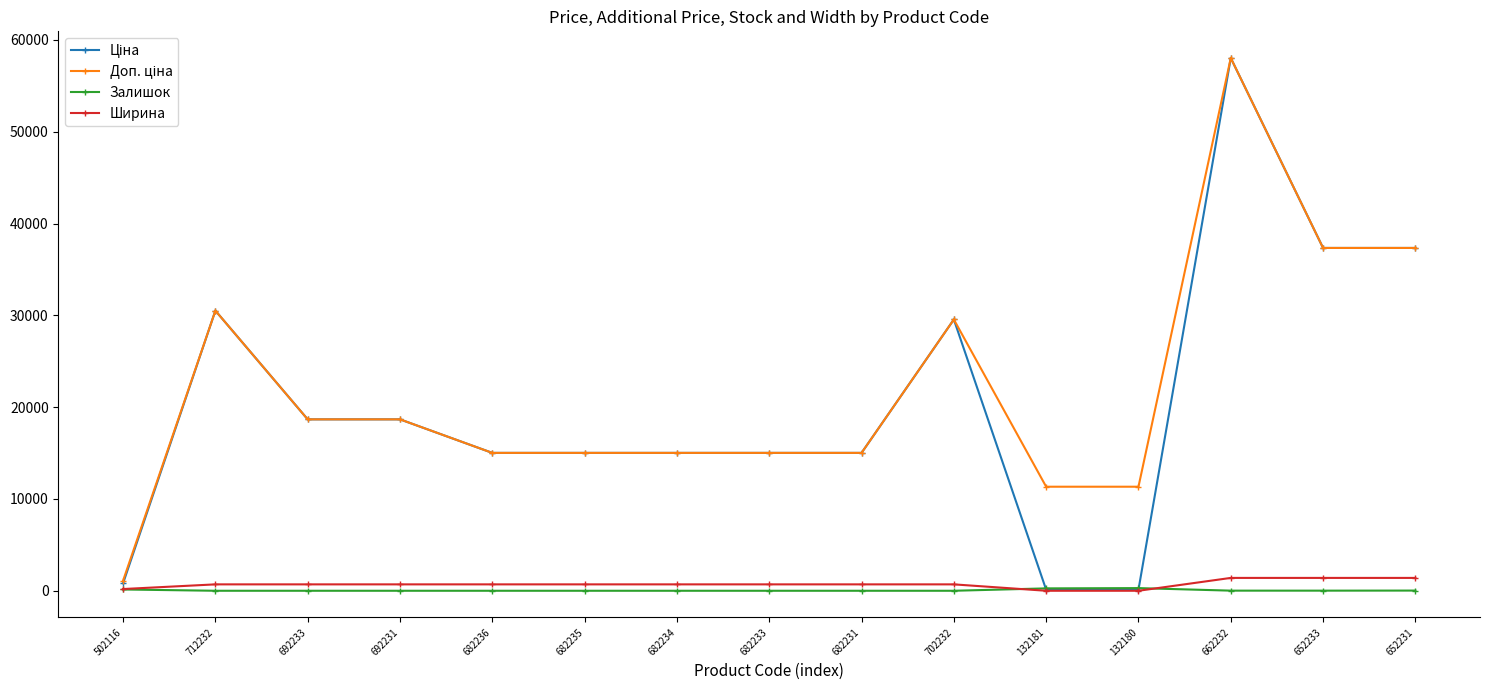

Which series has the largest total across all categories?

Доп. ціна